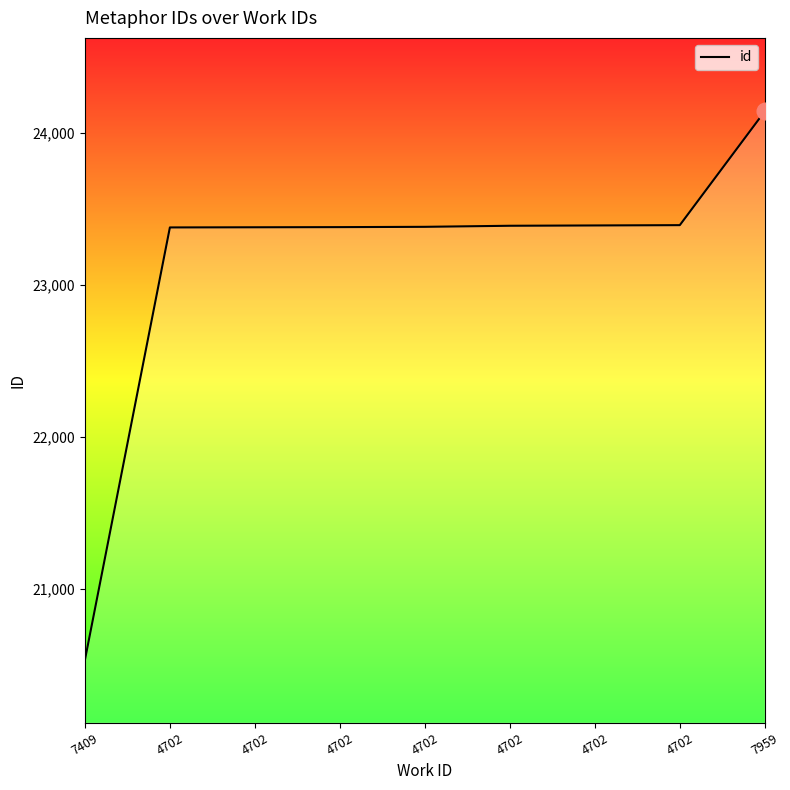

Where is the data nearest to the value 22335?

4702